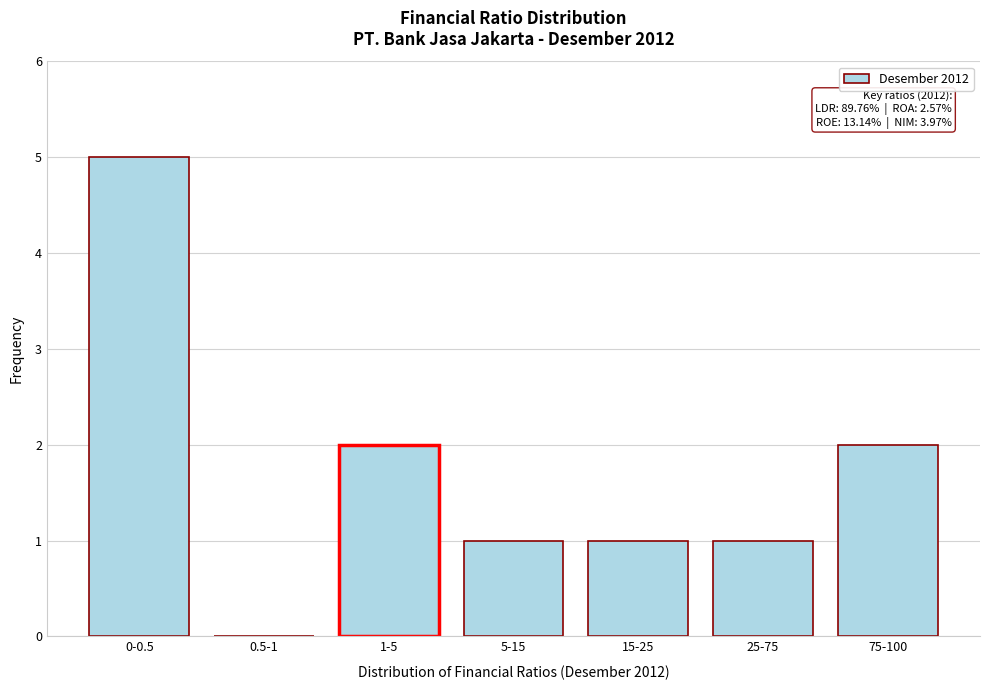

Reading left to right, what are all the values shown in this chart?

0-0.5=5	0.5-1=0	1-5=2	5-15=1	15-25=1	25-75=1	75-100=2